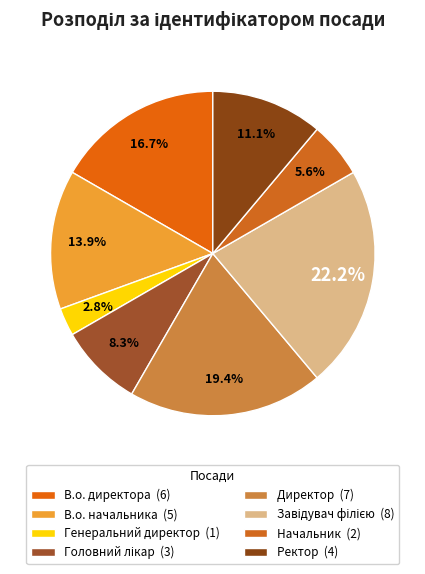

To the nearest percent, what is the difference between the largest and smallest slice percentages?

19%